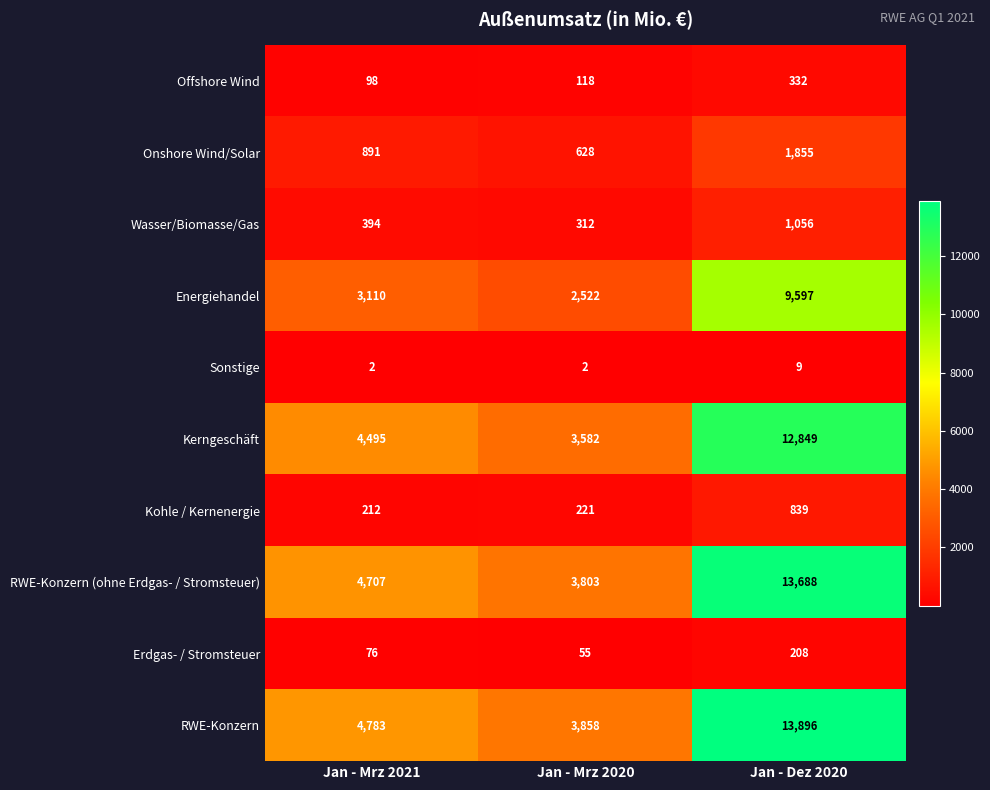

Which series has the largest total across all categories?

RWE-Konzern